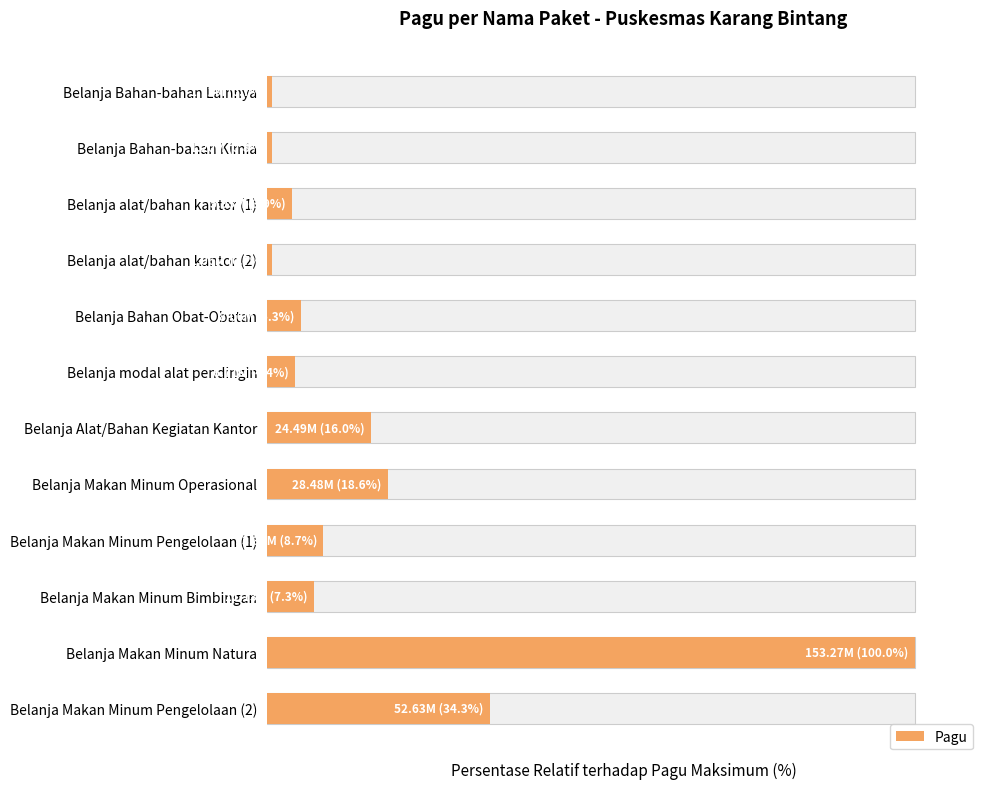

What is the minimum value shown in the chart?

0.7